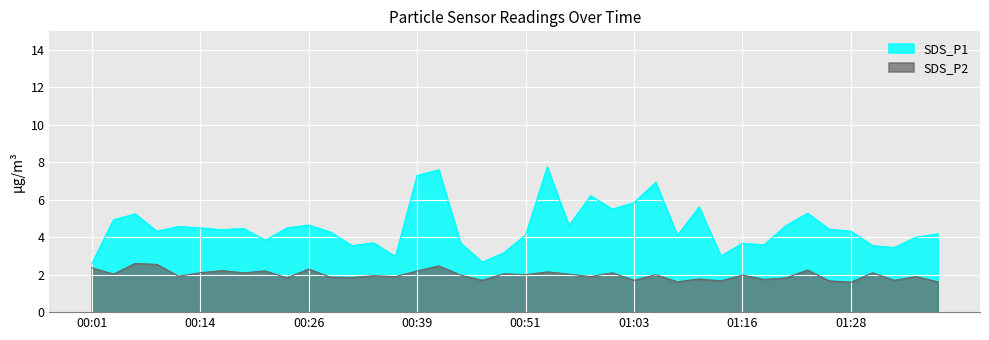

At which category is the sum across all series the highest?

00:41